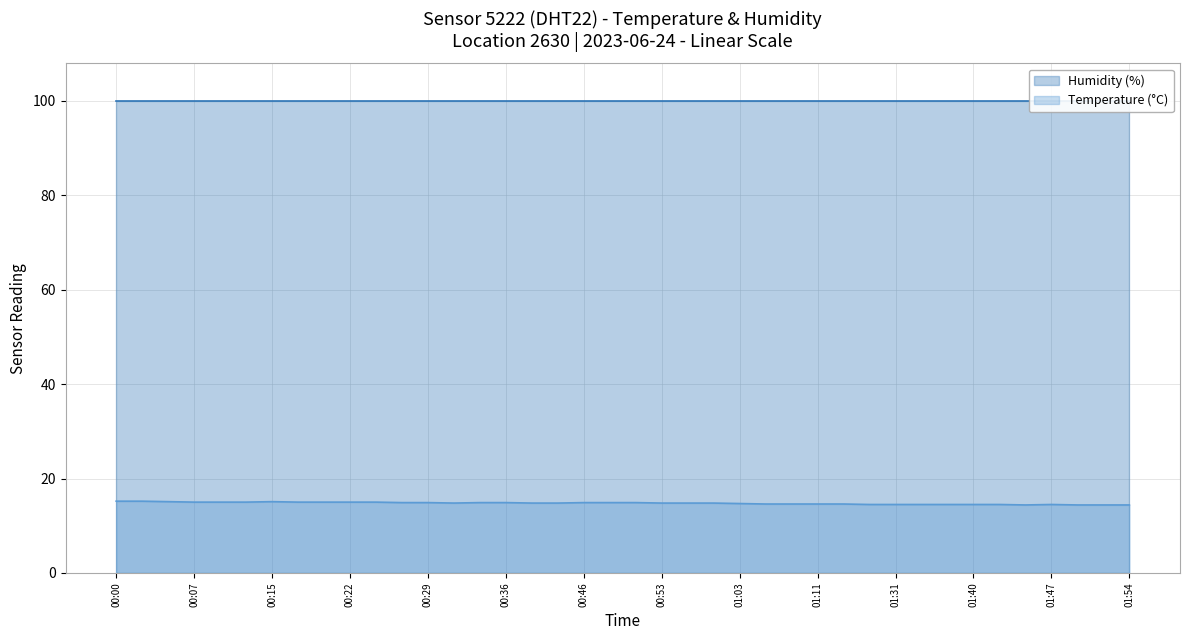

What is the change in value from 00:22 to 00:32?

-0.2